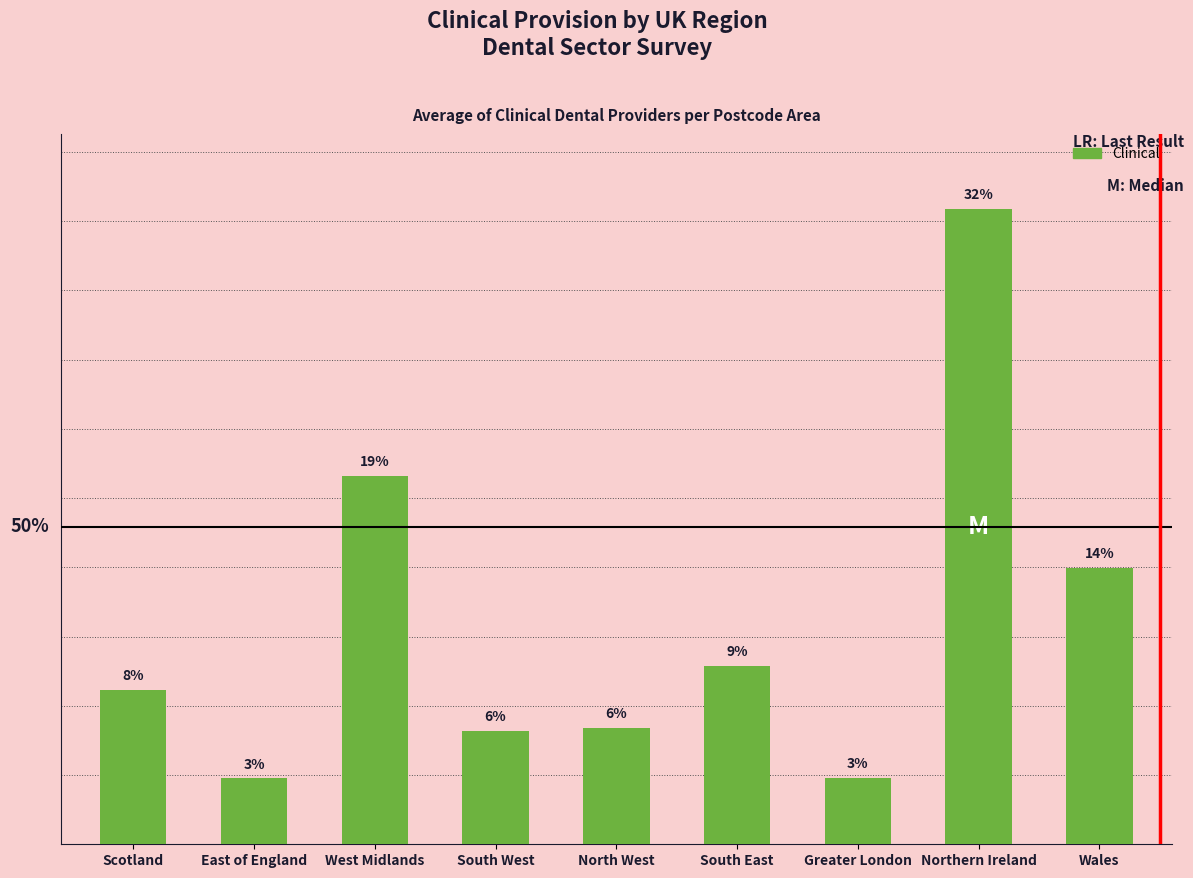

What value does the data have at East of England, to the nearest 50?

100